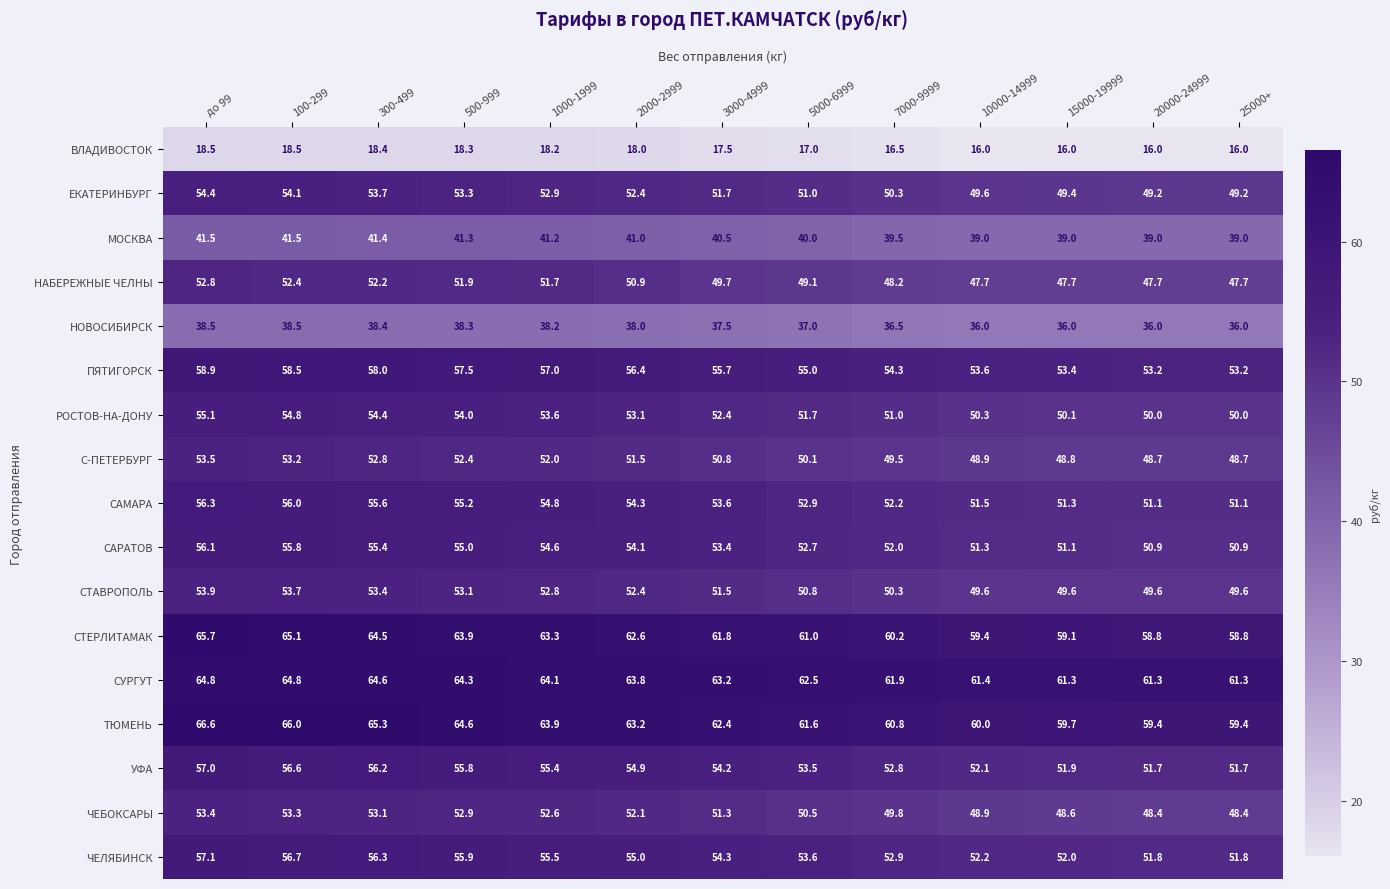

What is the difference between the highest and lowest values at 15000-19999?

45.3